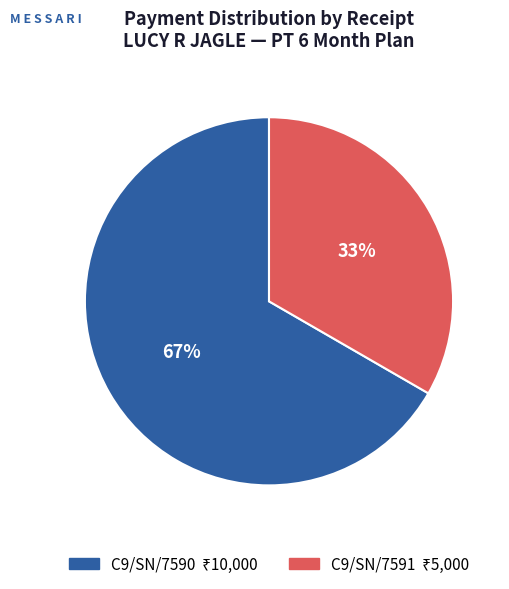

How many segments does this pie chart have?

2